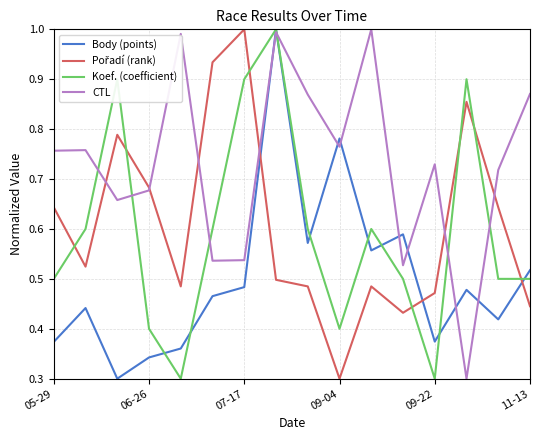

Which series ends up on top after the final intersection of CTL and Koef. (coefficient)?

CTL